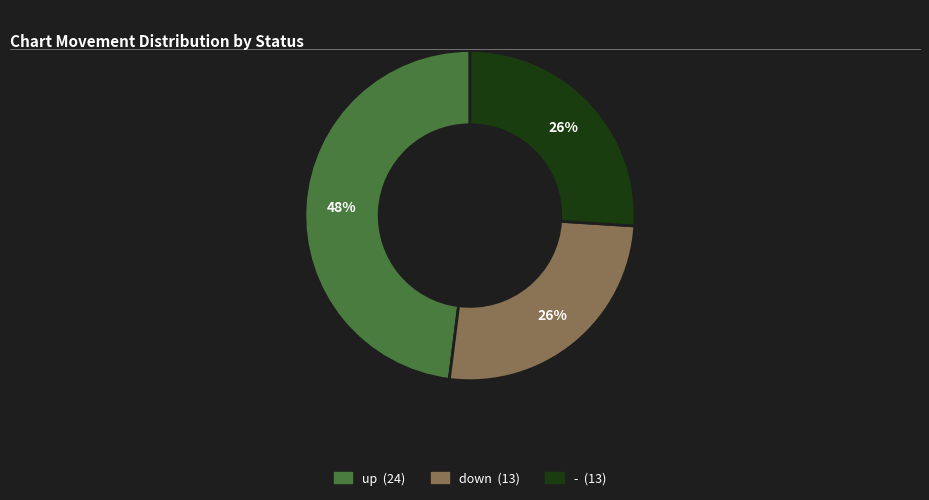

Does down account for over 50% of the chart?

No